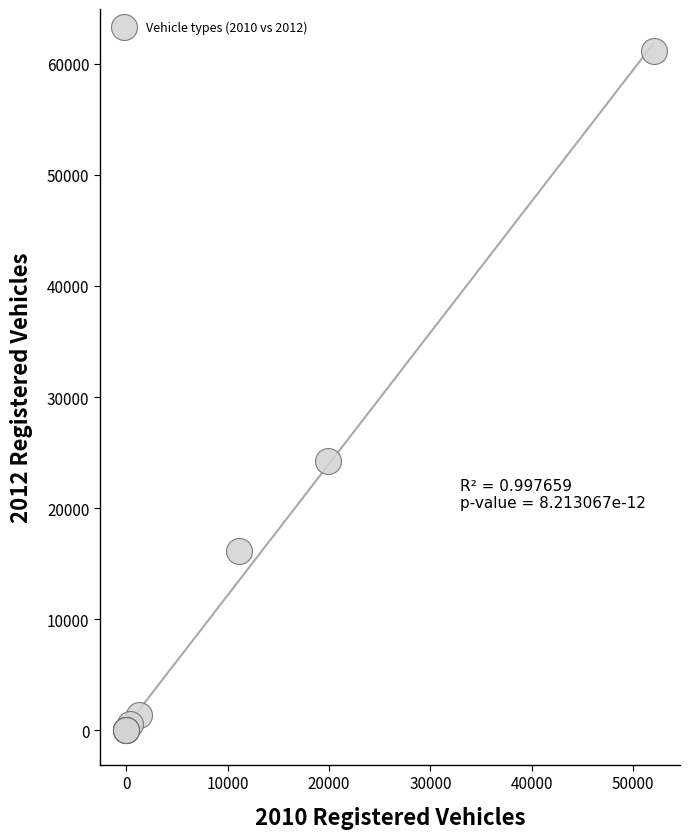

What Y value in the scatter plot is closest to 30579?

24245